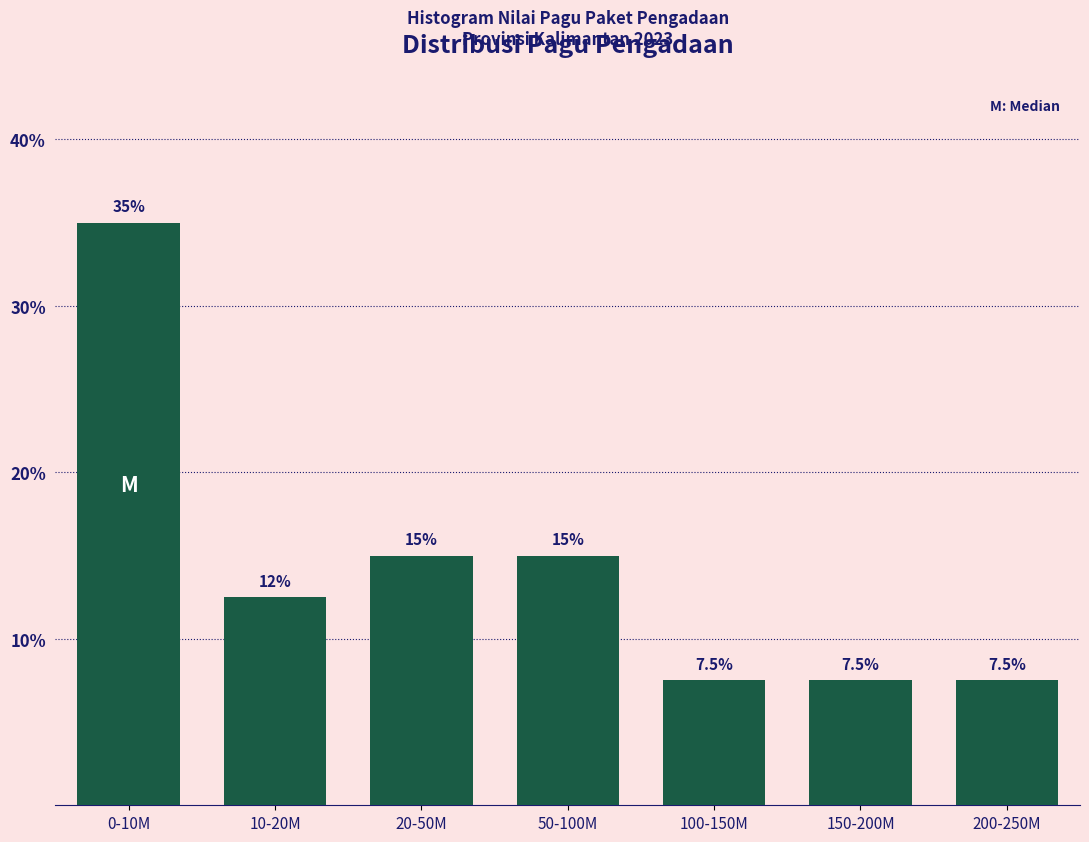

Reading left to right, transcribe all the data shown in this chart.

35.0	12.5	15.0	15.0	7.5	7.5	7.5